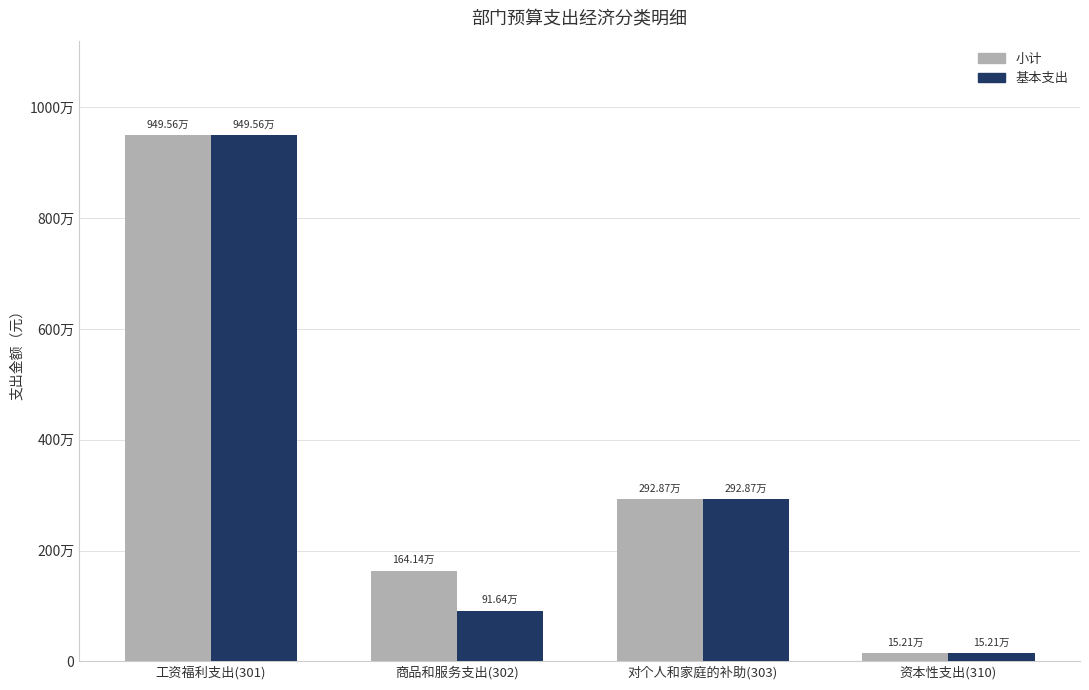

Reading left to right, extract all data points from this chart.

小计: 工资福利支出(301)=9495644.2	商品和服务支出(302)=1641402.8	对个人和家庭的补助(303)=2928689.1	资本性支出(310)=152100.0
基本支出: 工资福利支出(301)=9495644.2	商品和服务支出(302)=916402.8	对个人和家庭的补助(303)=2928689.1	资本性支出(310)=152100.0